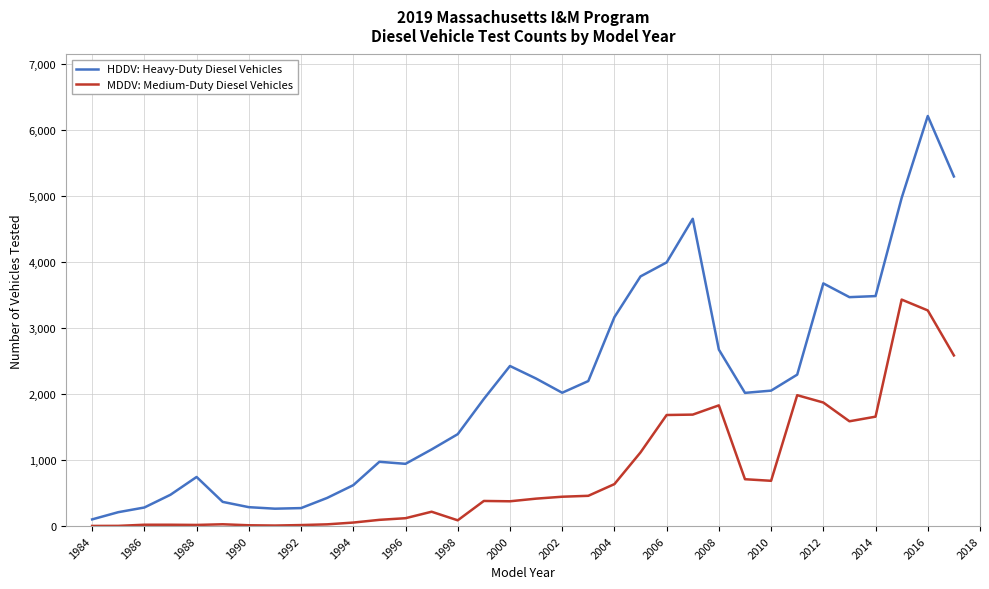

Rank the series by their average value, from lowest to highest.

MDDV: Medium-Duty Diesel Vehicles, HDDV: Heavy-Duty Diesel Vehicles